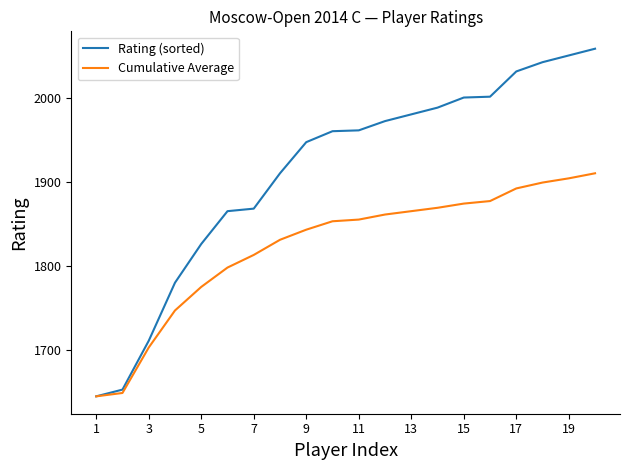

Which series has the largest total across all categories?

Rating (sorted)